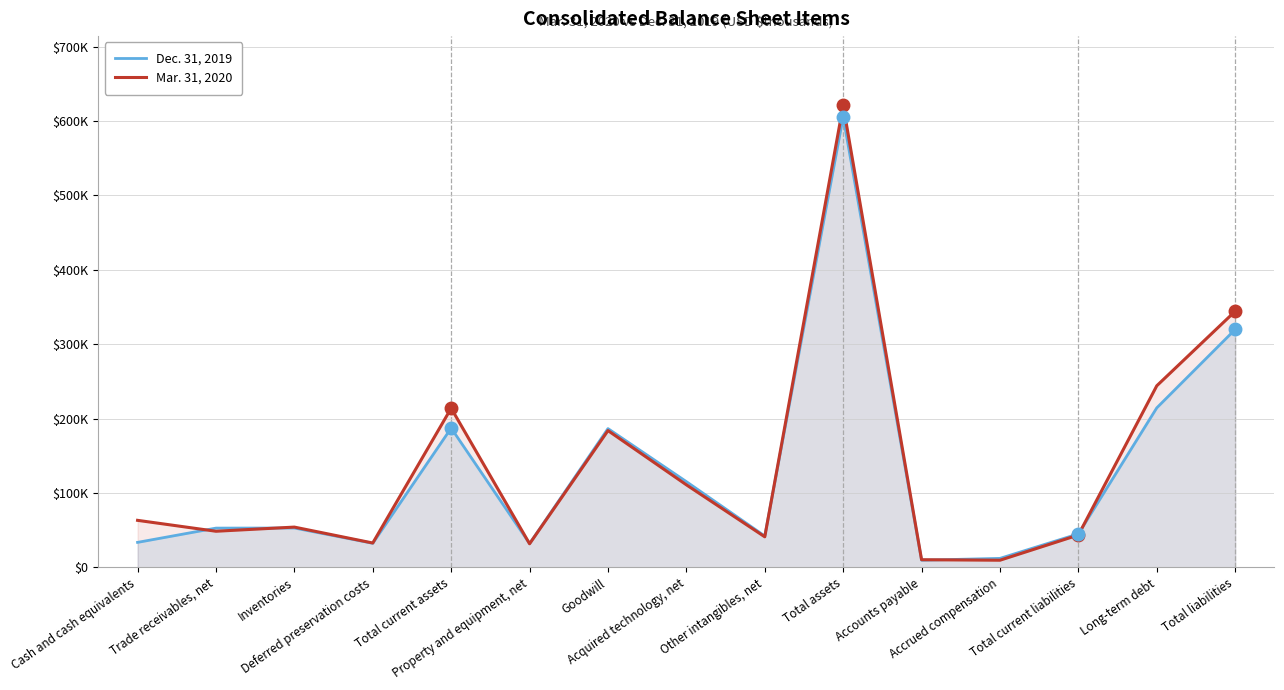

What is the label of the 1st point from the right?

Total liabilities